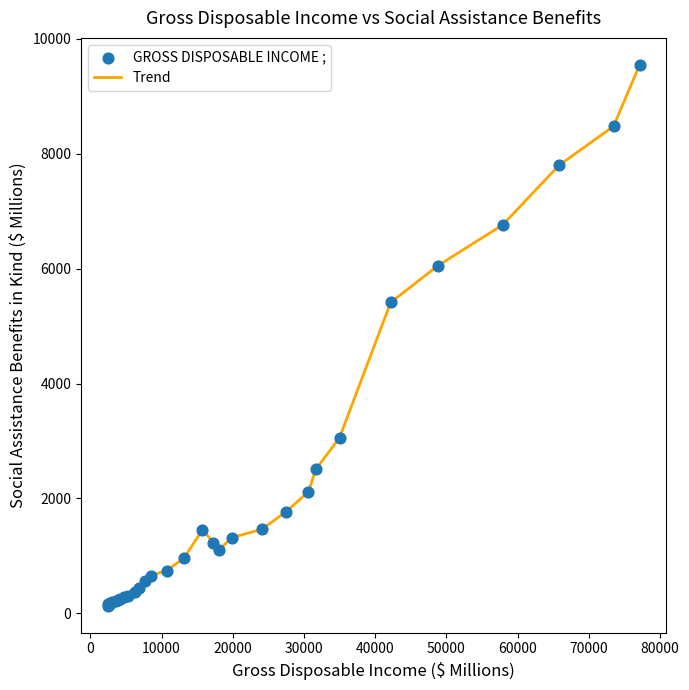

What is the difference between the maximum and minimum values?

9410